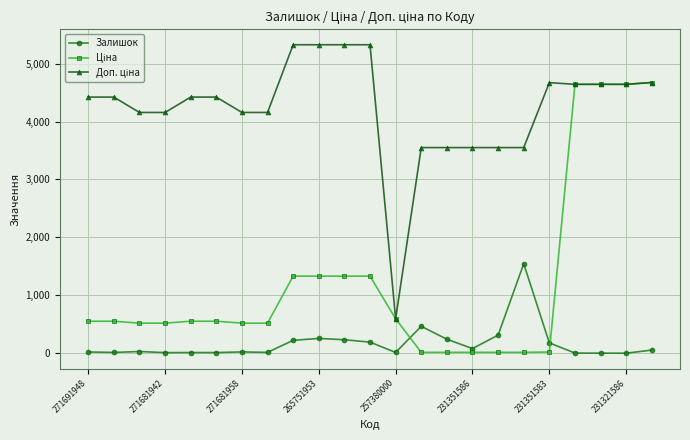

At how many categories does at least one series exceed 3830?

17